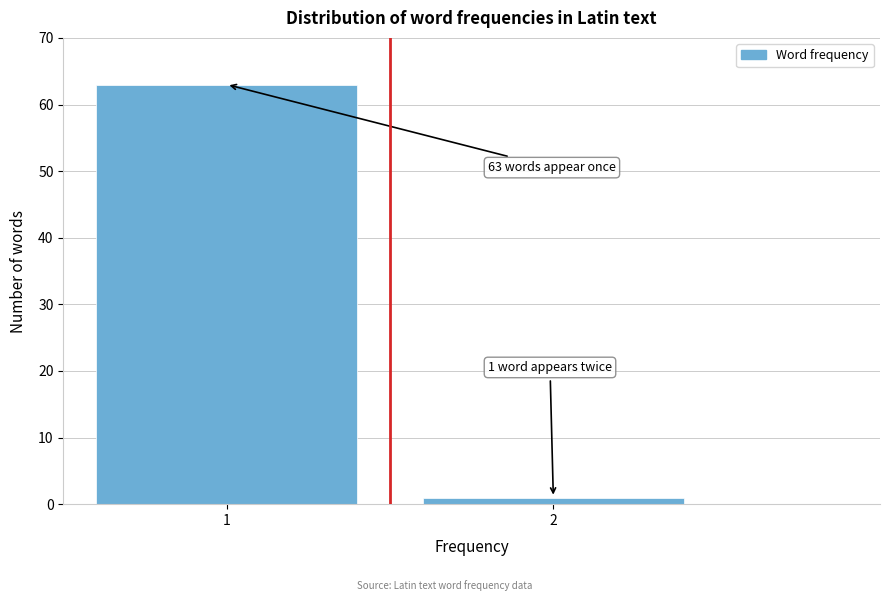

Reading left to right, extract all data points from this chart.

63	1